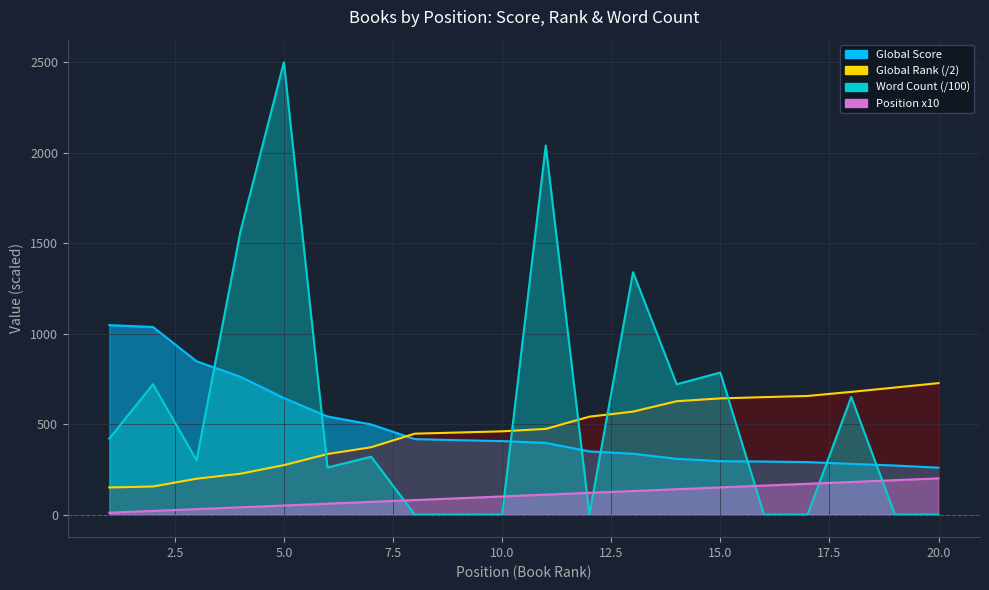

Where does the Global Score series first go above 406?

1